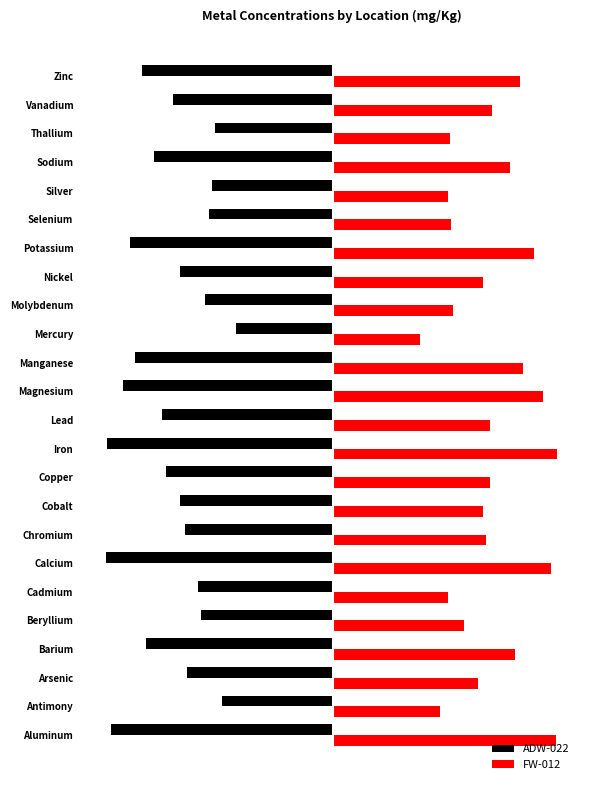

What are all the series names shown in the legend?

ADW-022, FW-012